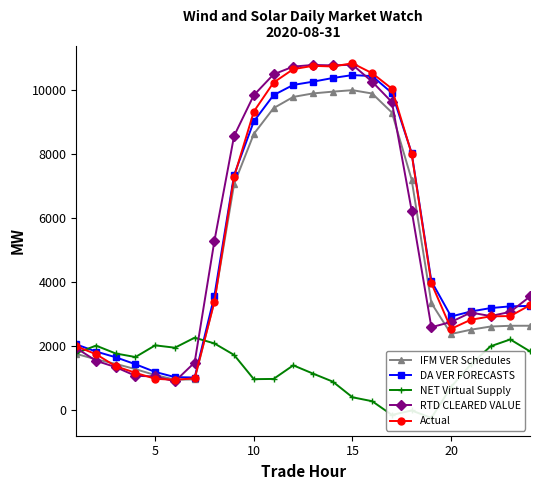

True or false: IFM VER Schedules has more than 0 points higher than both neighbors.

True